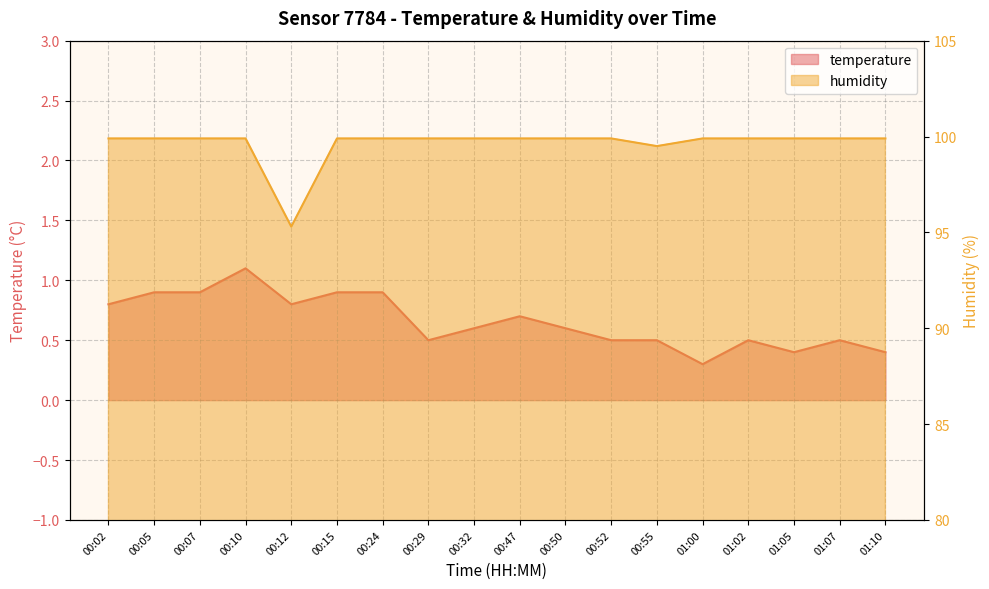

At which category is the sum across all series the highest?

00:10